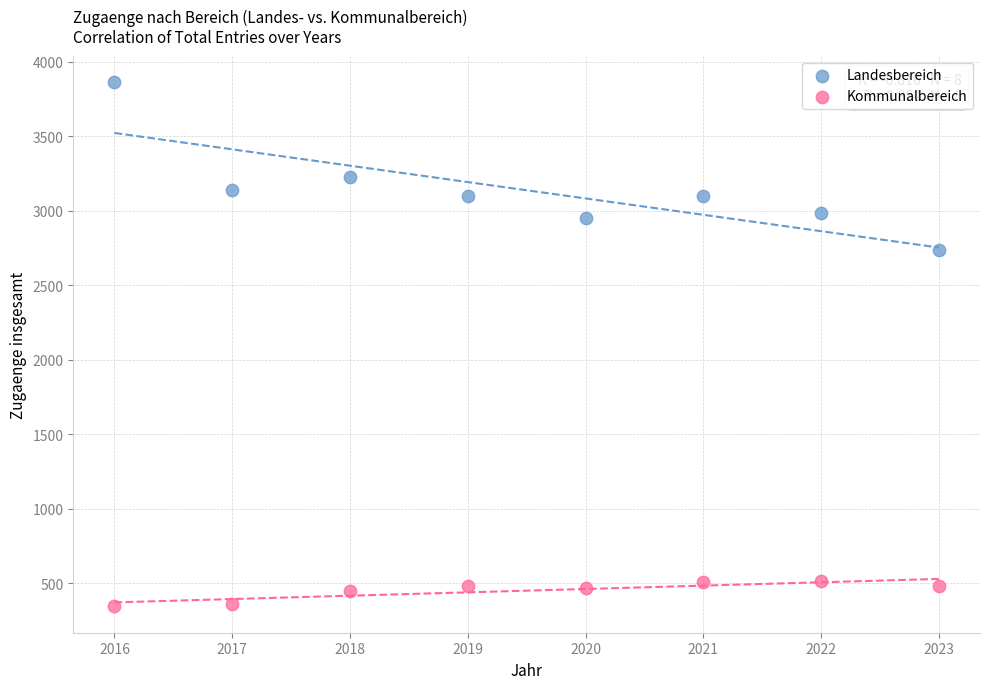

What is the X range (max minus min) for the scatter plot?

7